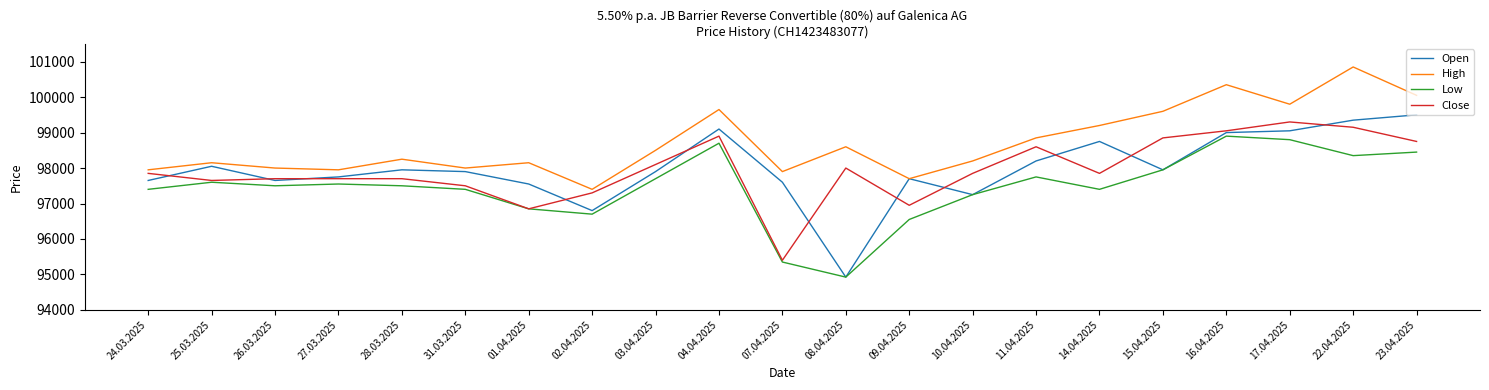

Which series has the widest spread of values?

Open